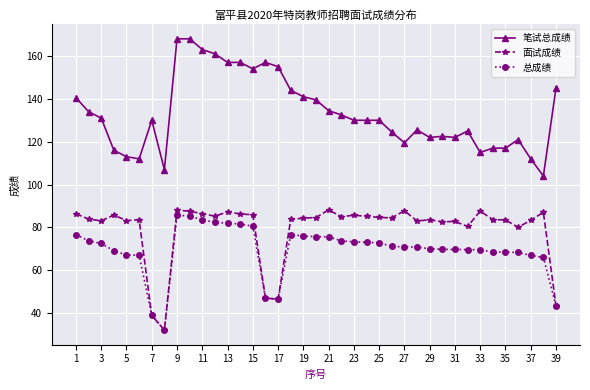

How many lines are shown in the chart?

3